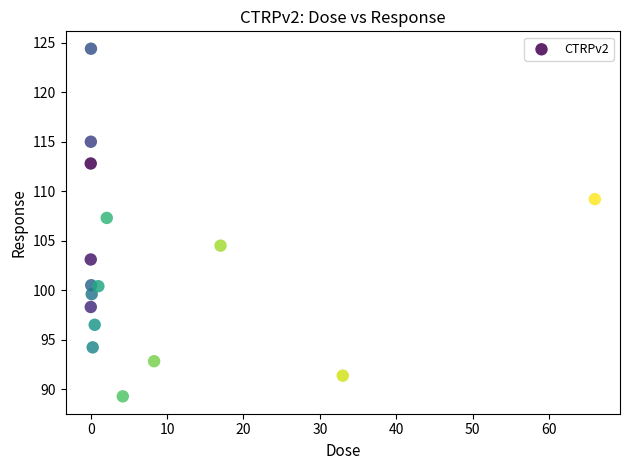

What is the range of X values (max minus min)?

66.0